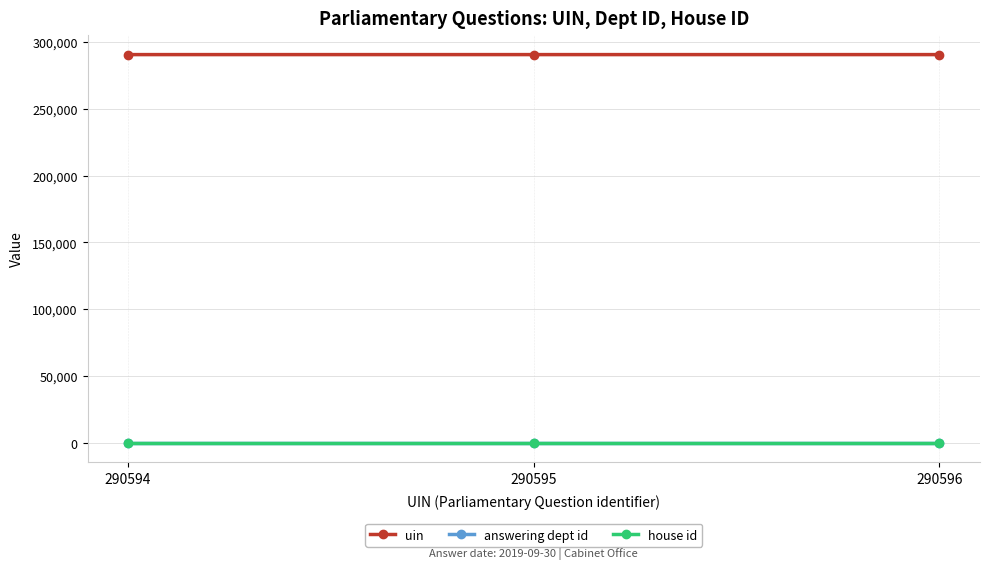

Is the value of house id at 290596 greater than the value of uin at 290596?

No